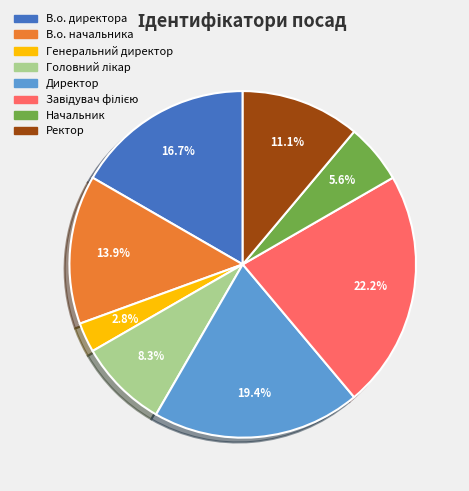

What percentage is NOT represented by Директор?

80.6%